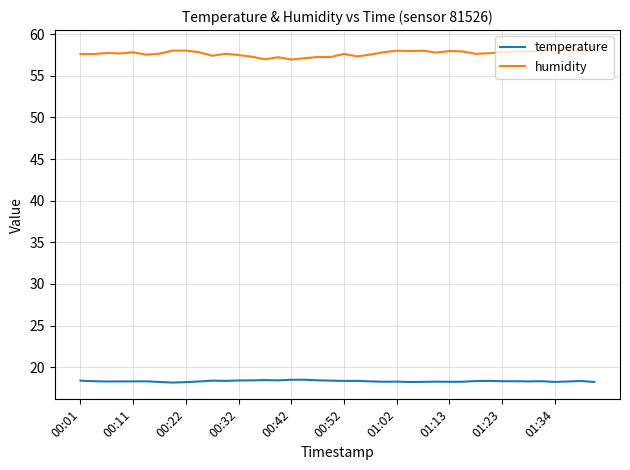

What is the difference between the maximum and minimum values in the humidity series?

1.5